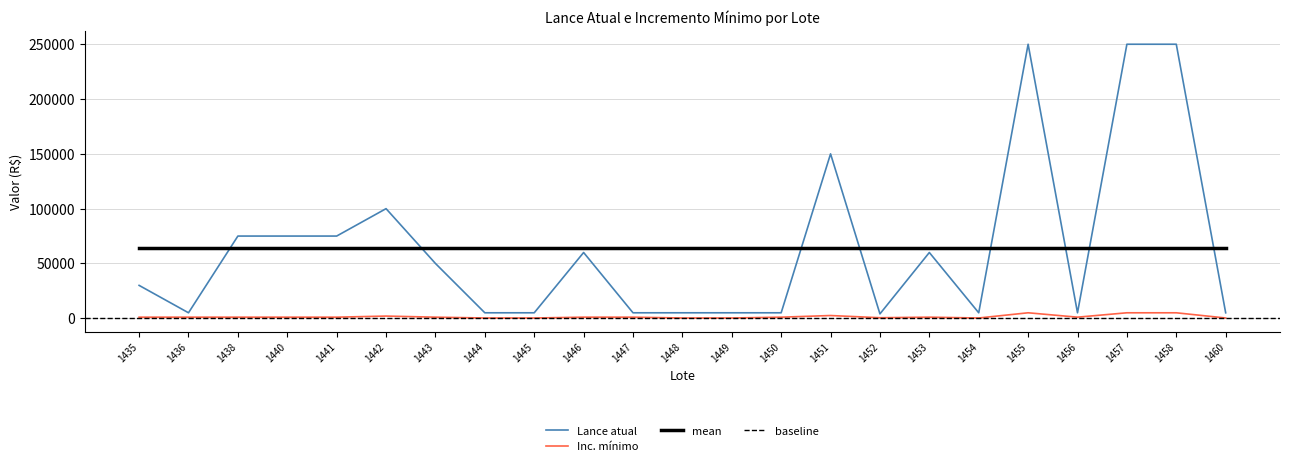

What is the difference between the maximum and minimum values in the Inc. mínimo series?

4750.0